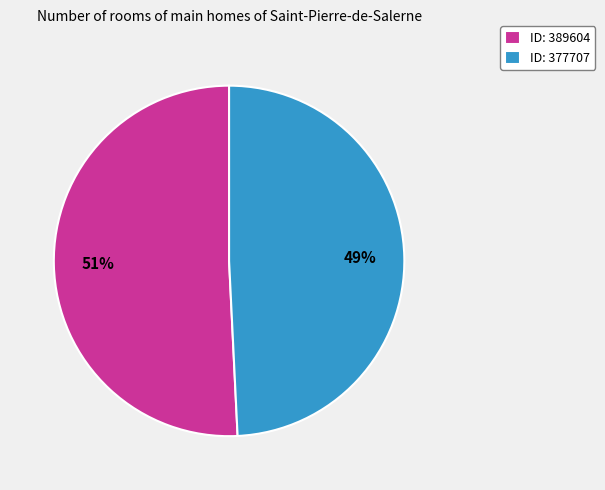

Combined, do ID: 389604 and ID: 377707 account for over 50%?

Yes